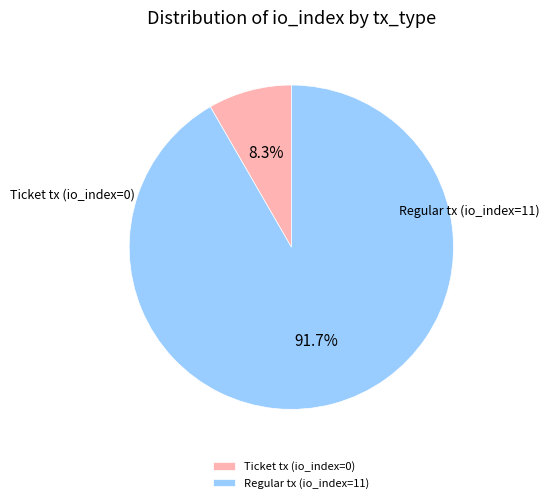

Is there a majority slice in this chart?

Yes